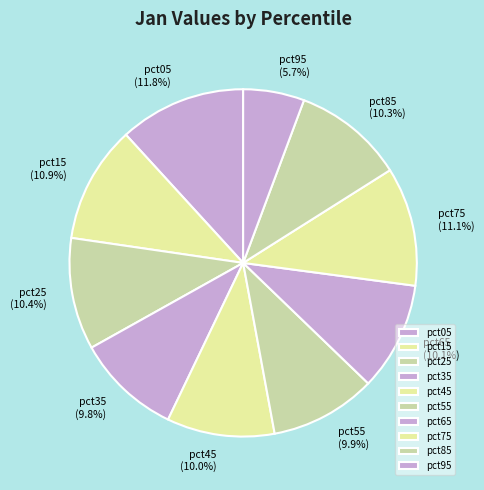

Do pct45 and pct85 together represent more than half of the pie?

No